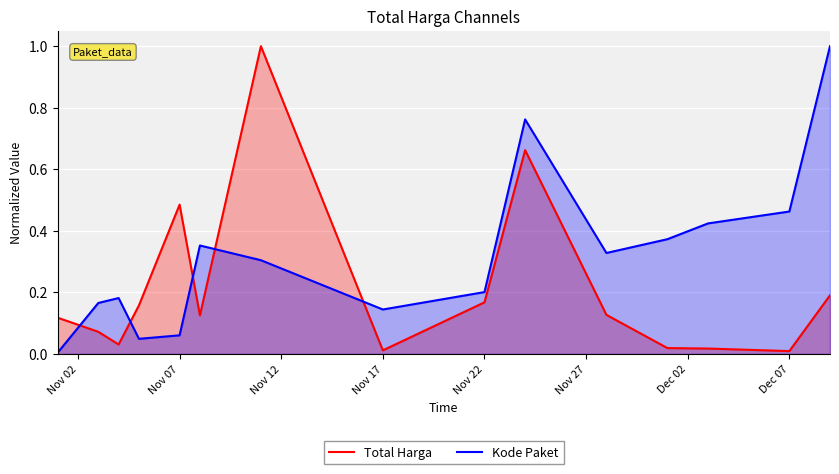

True or false: Kode Paket has more than 1 points higher than both neighbors.

True